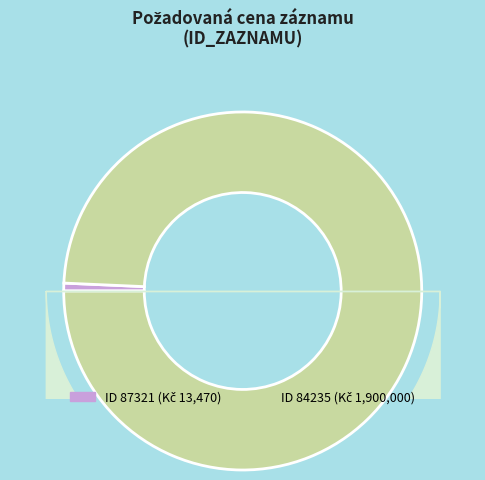

Count the number of slices in the pie.

2